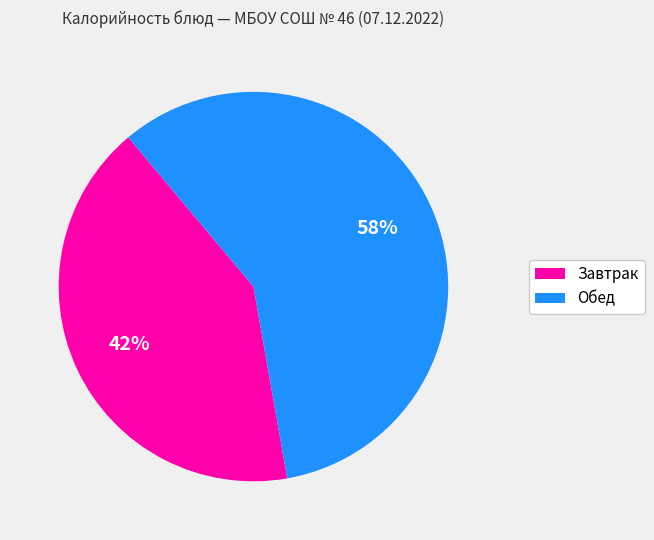

Does any single category account for the majority?

Yes